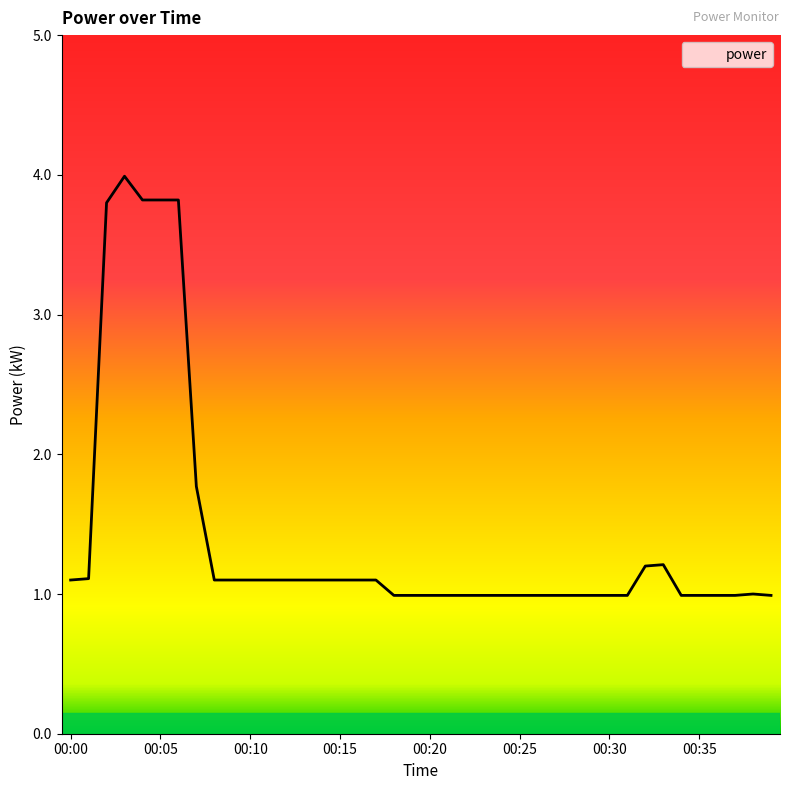

Which category has the lowest value across all series?

00:18